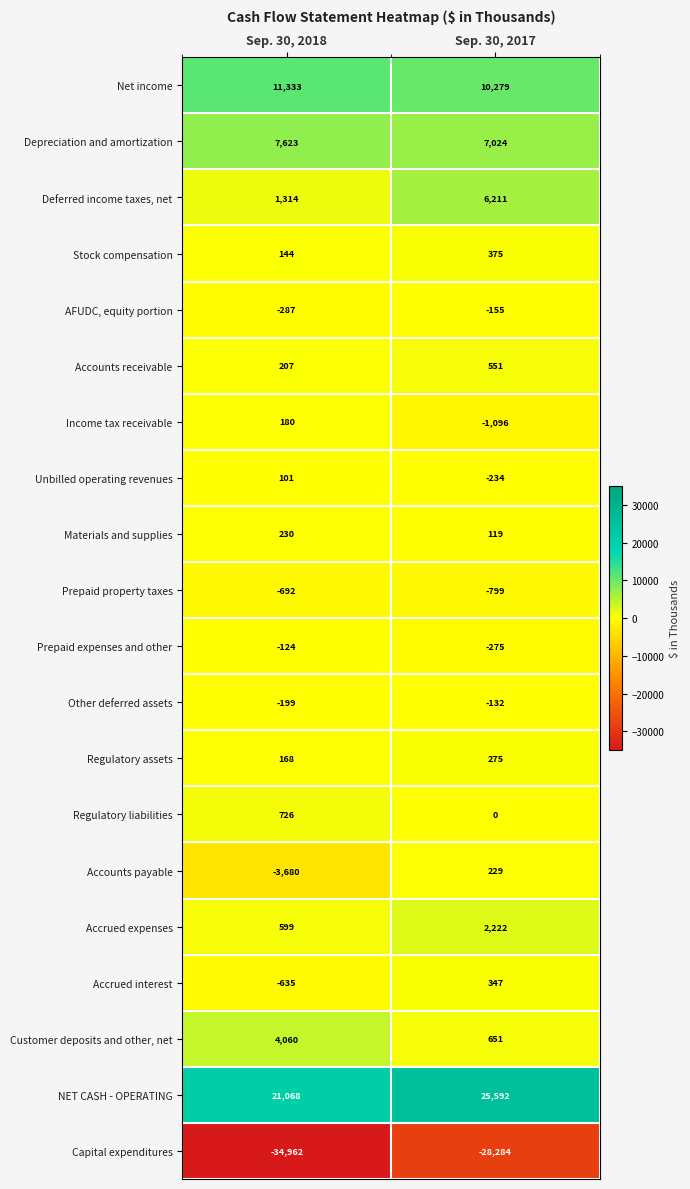

Is it true that NET CASH - OPERATING equals 25592 at Sep. 30, 2017?

True